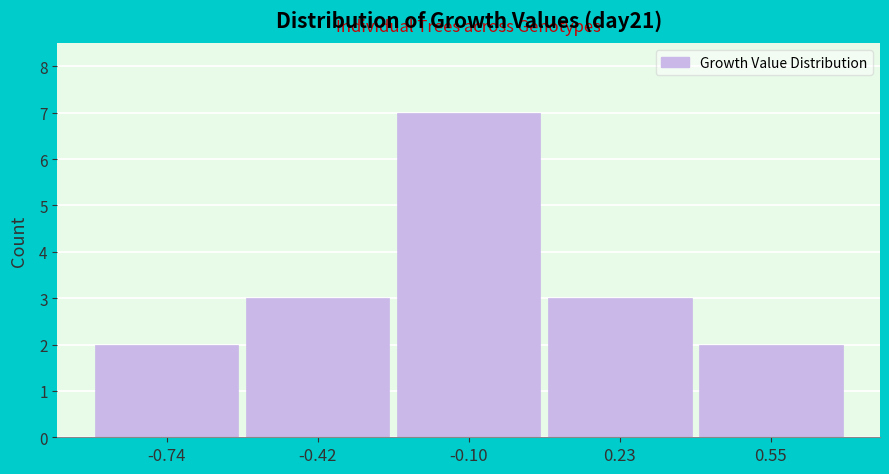

Reading left to right, list all the values displayed in this chart.

2	3	7	3	2